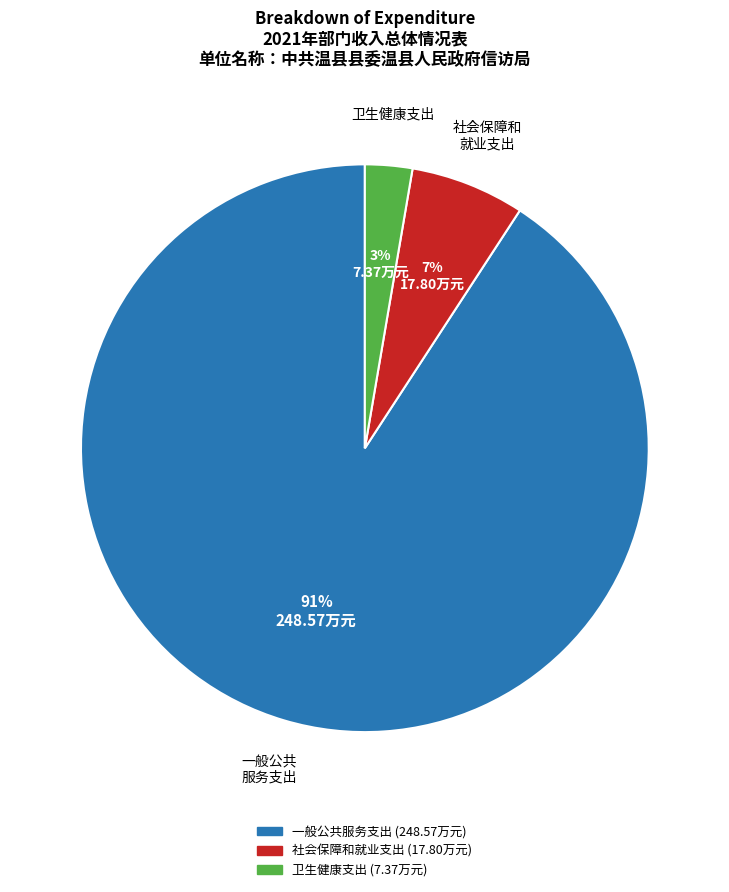

What is the smallest slice in the pie chart?

卫生健康支出